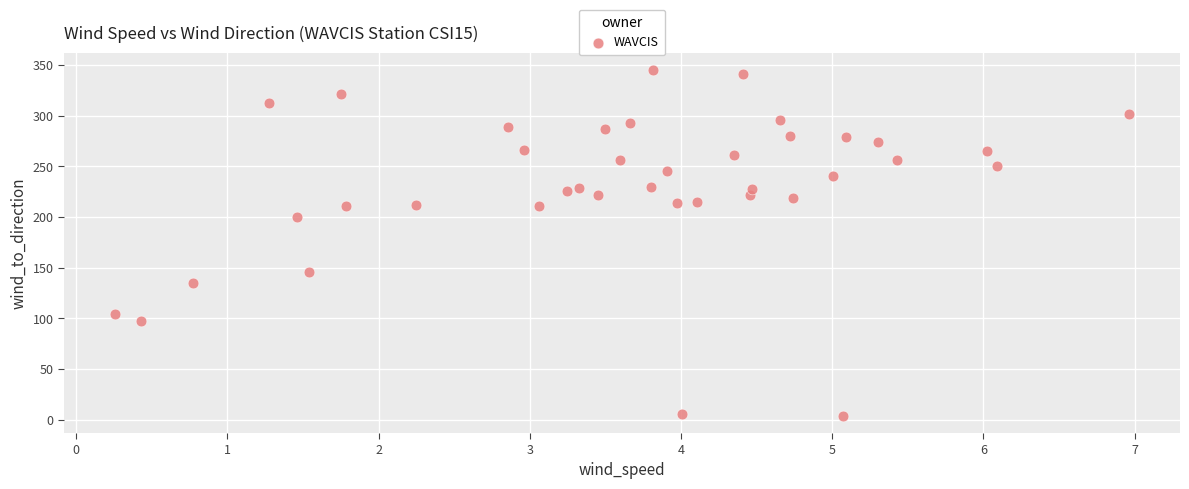

What is the range of Y values (max minus min)?

341